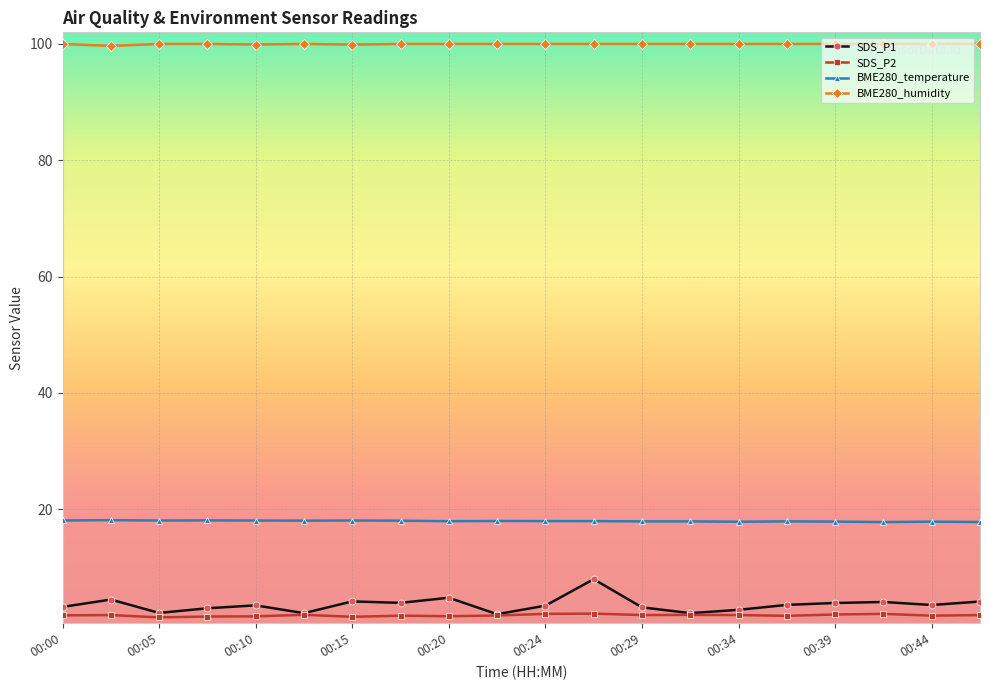

What is the maximum value shown in the chart?

100.0